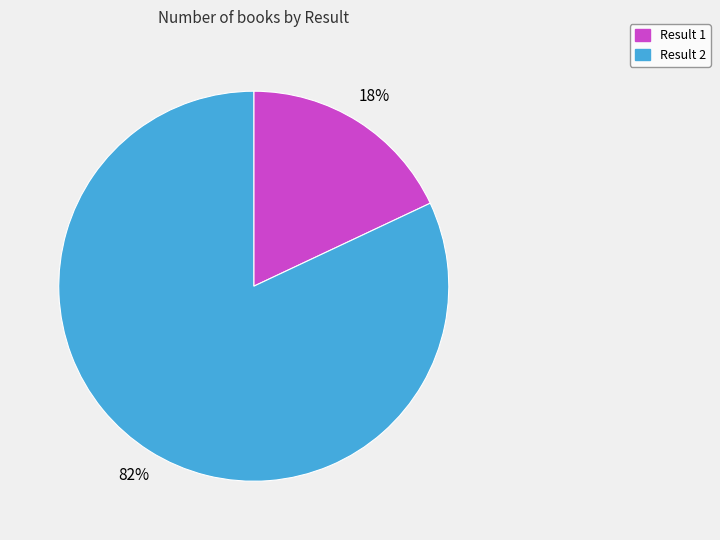

Rank the categories by value from lowest to highest.

Result 1, Result 2